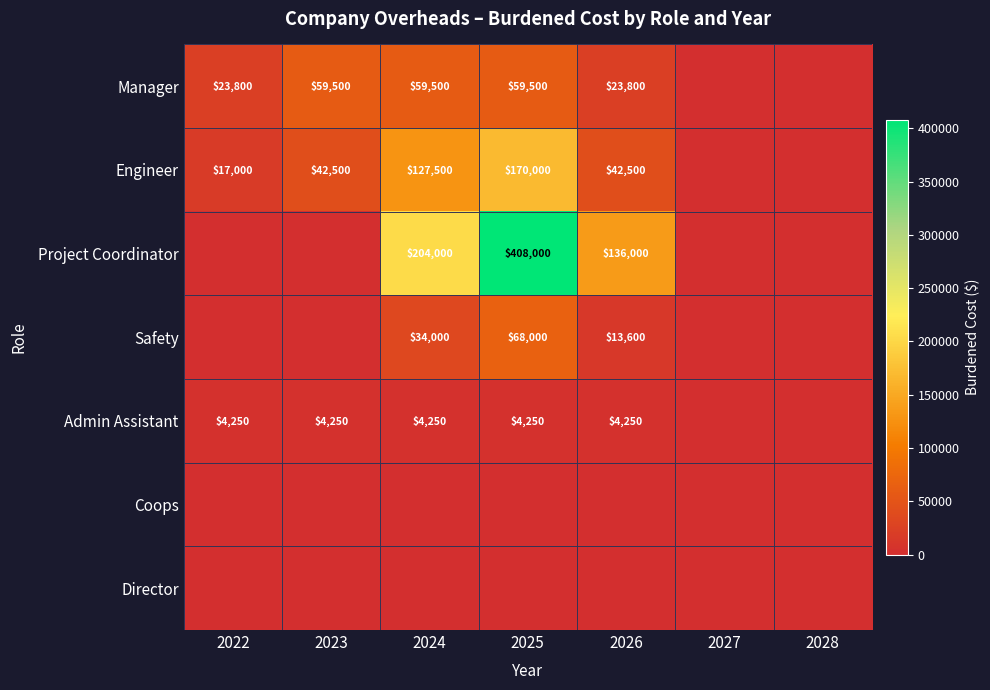

Is the value of Engineer at 2023 greater than the value of Project Coordinator at 2024?

No